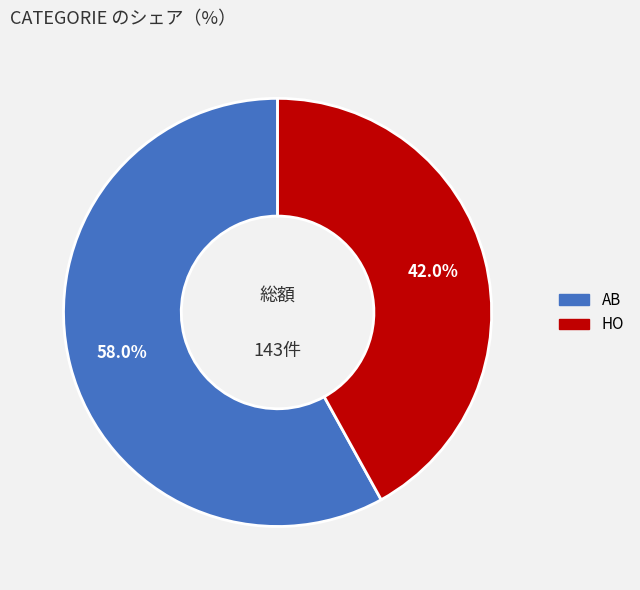

How many segments does this pie chart have?

2